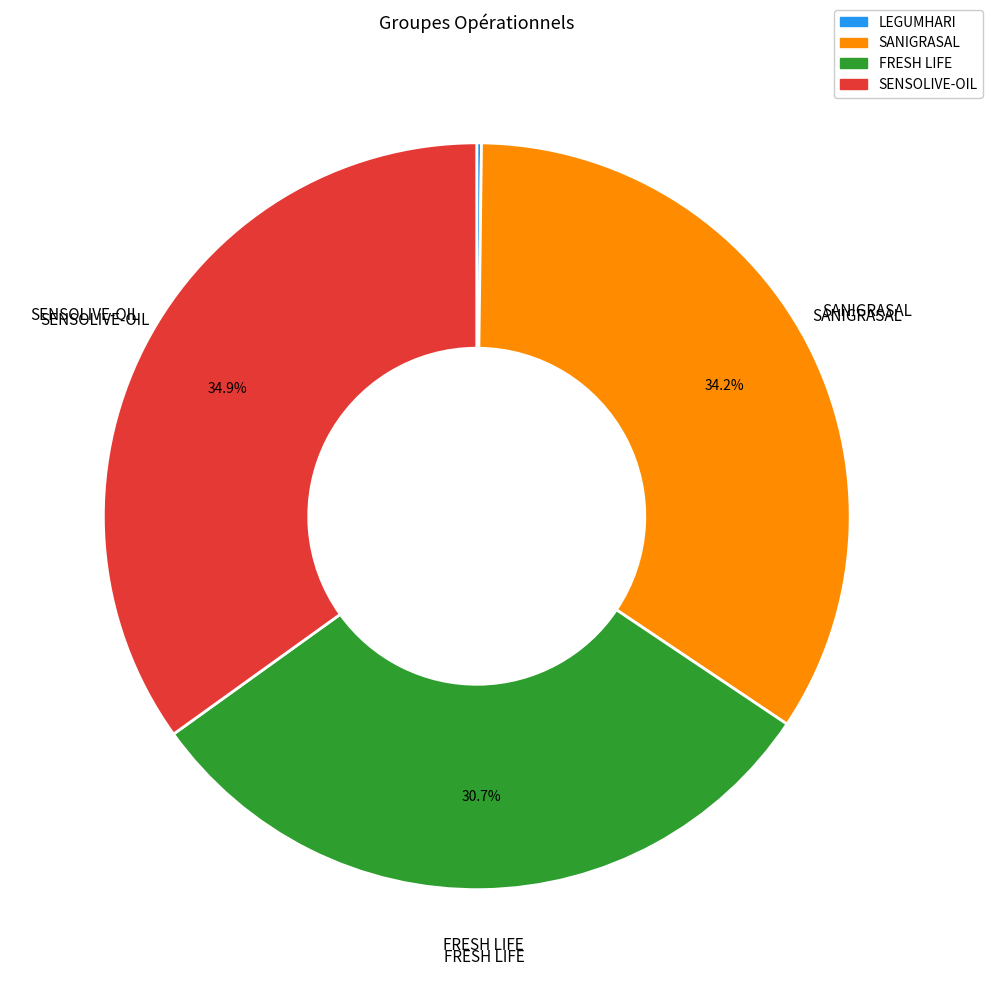

To the nearest percent, what portion does SENSOLIVE-OIL represent?

35%